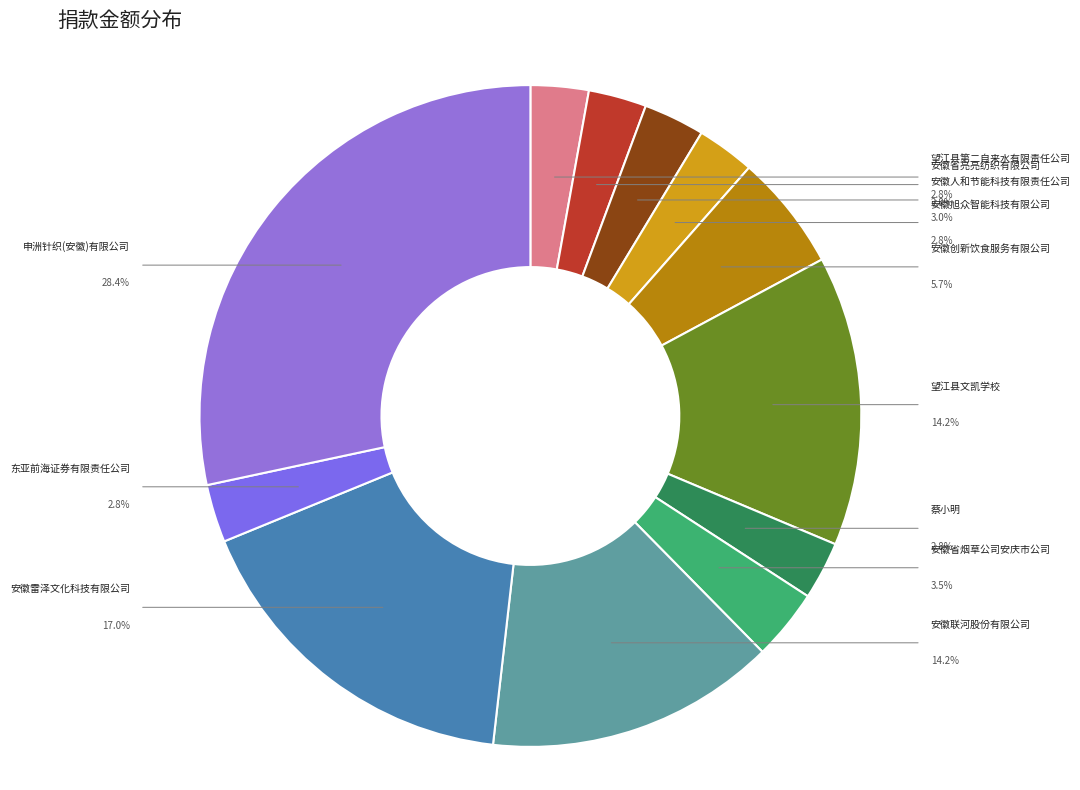

What percentage is the 蔡小明 slice, to the nearest percent?

3%